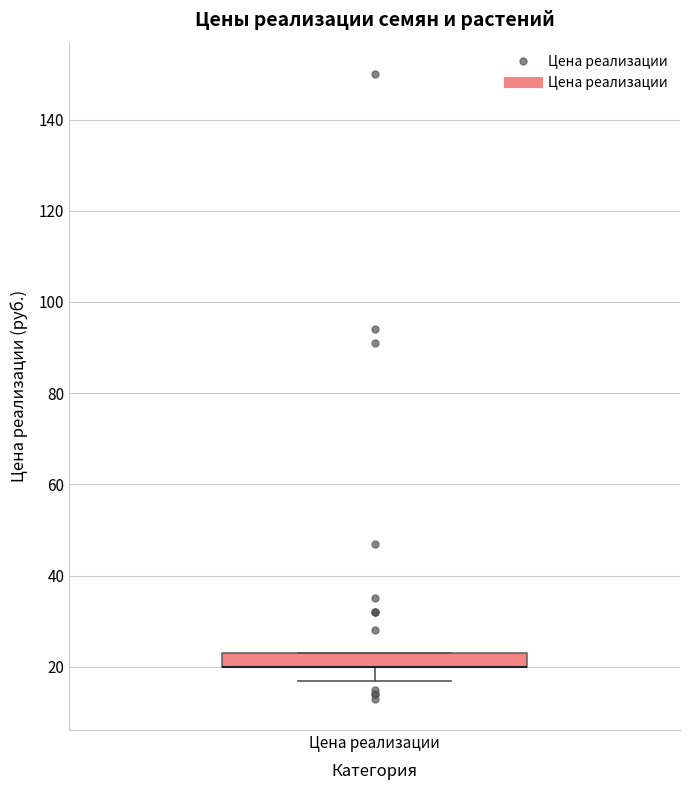

Transcribe this box plot: give where the median line is, the range the box spans, and where the two whiskers end, as read against the y-axis. The values are not printed on the chart, so give them approximately, as read against the axis.

median 20 (drawn on the box's lower edge), box 20 to 24, whiskers 18 to 24